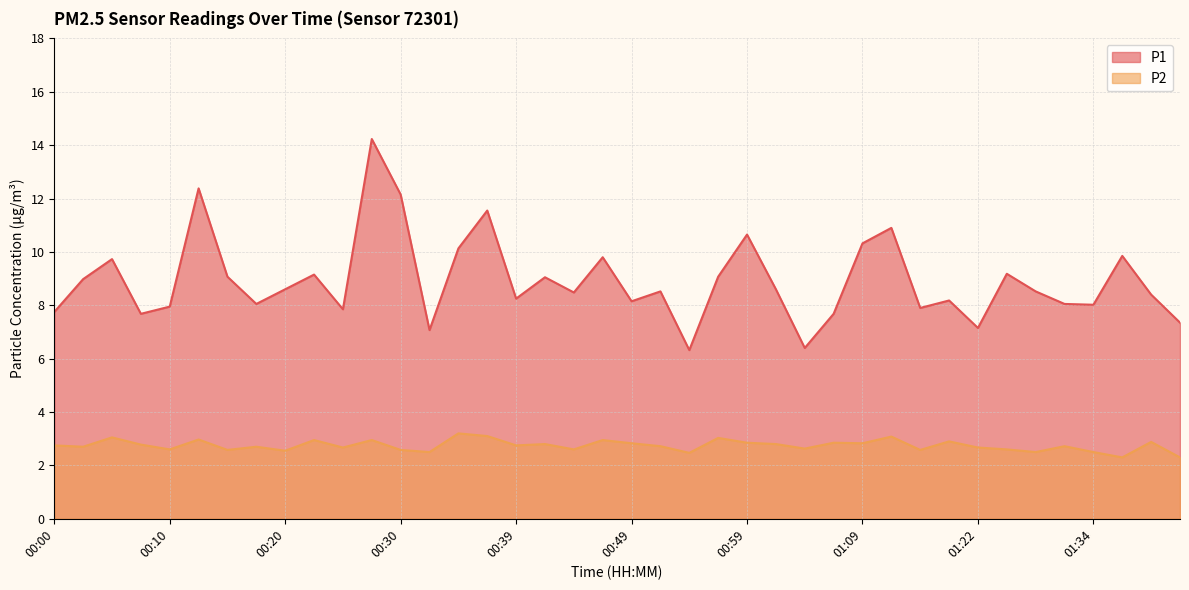

What is the approximate value of P1 at 00:25?

7.8